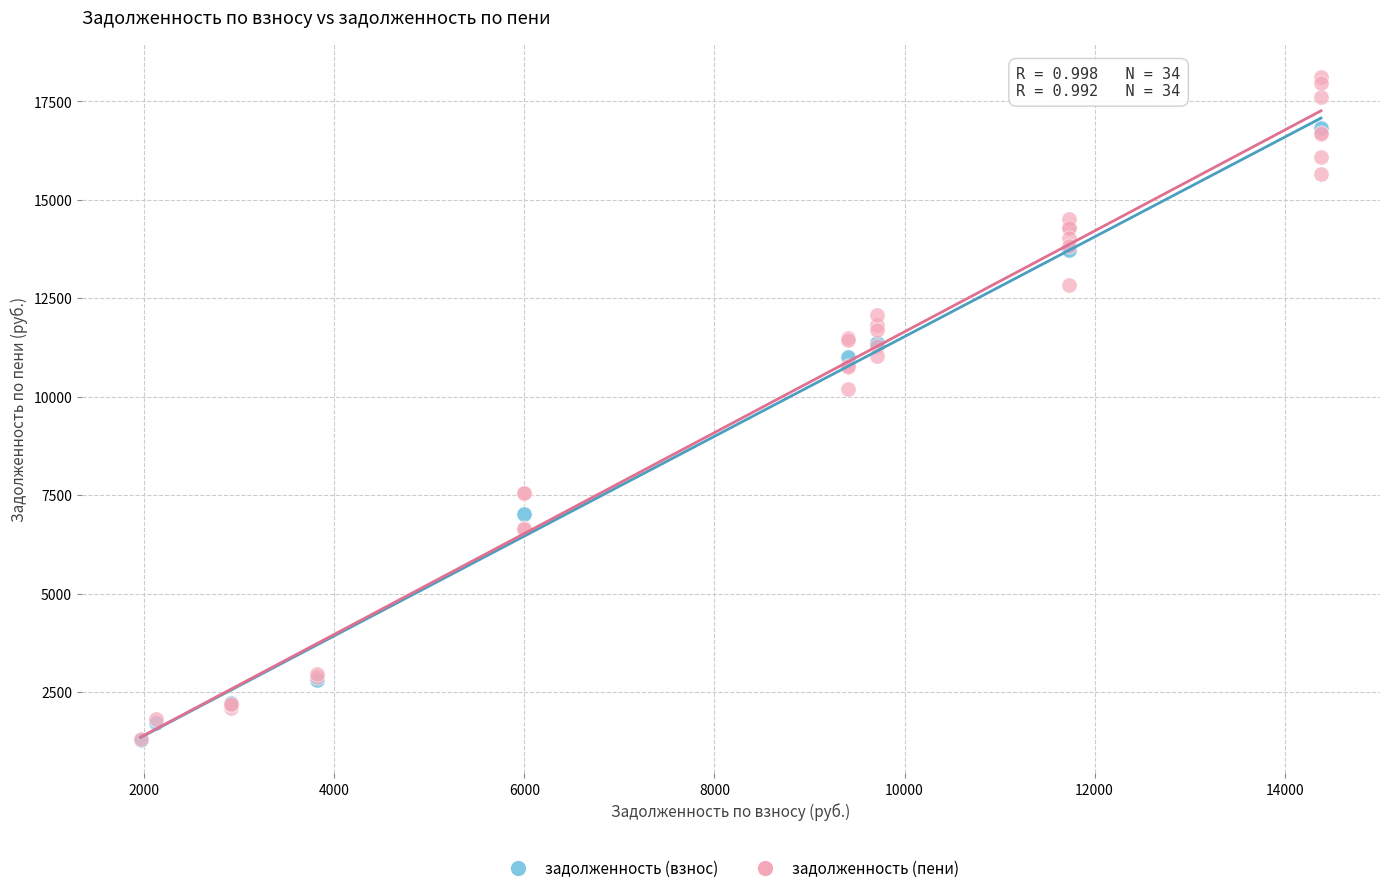

In the задолженность (пени) series, what Y value is closest to 9711?

10199.2